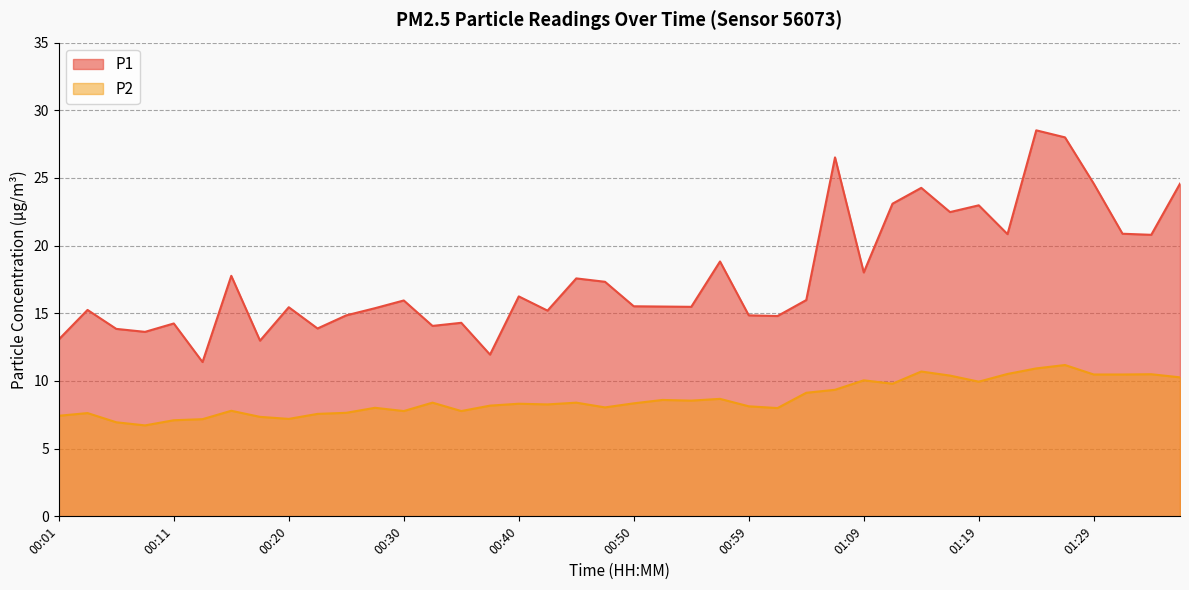

Which has a higher value, 00:32 or 01:24?

01:24